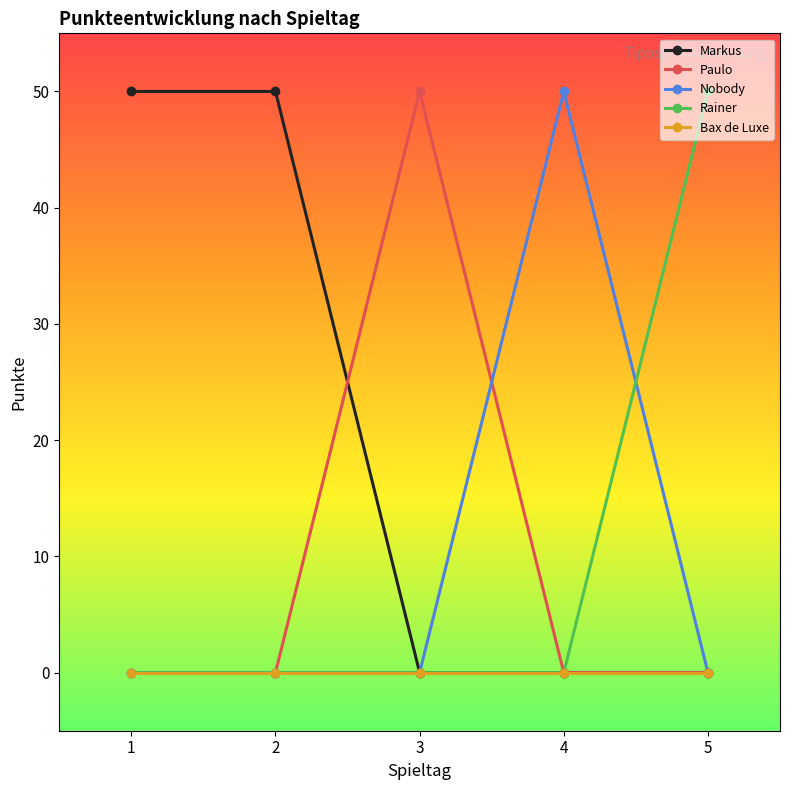

True or false: Rainer has more than 1 points higher than both neighbors.

False